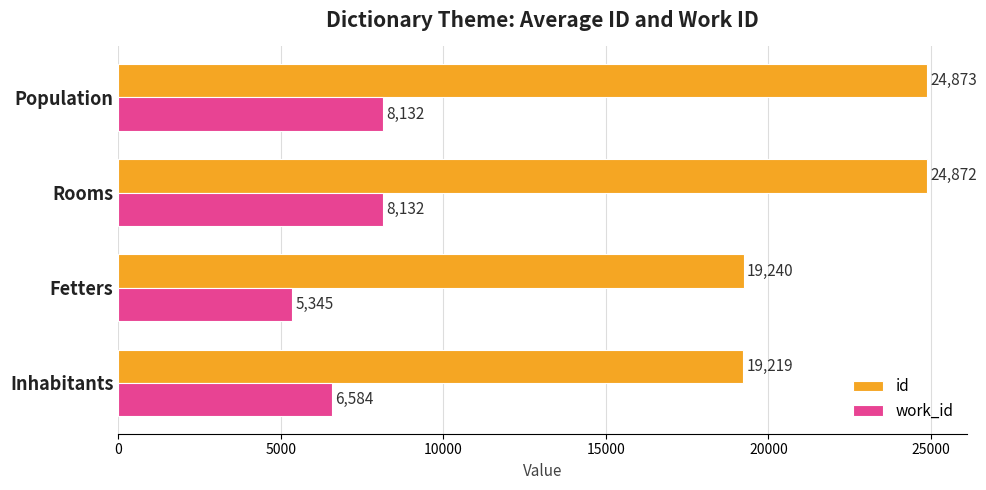

At which label is id closest to 22045?

Fetters